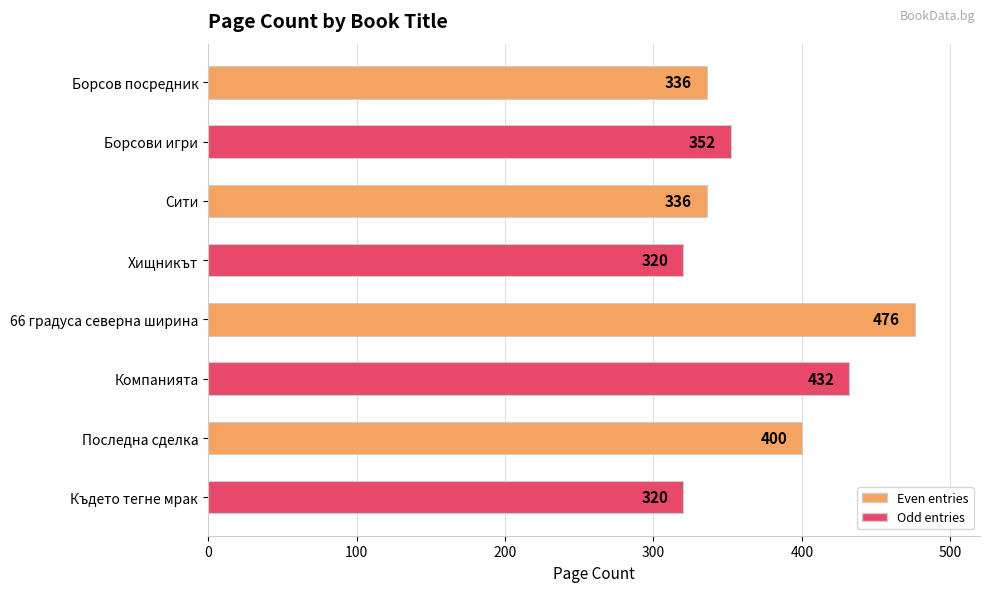

What is the change in value from Борсови игри to 66 градуса северна ширина?

+124